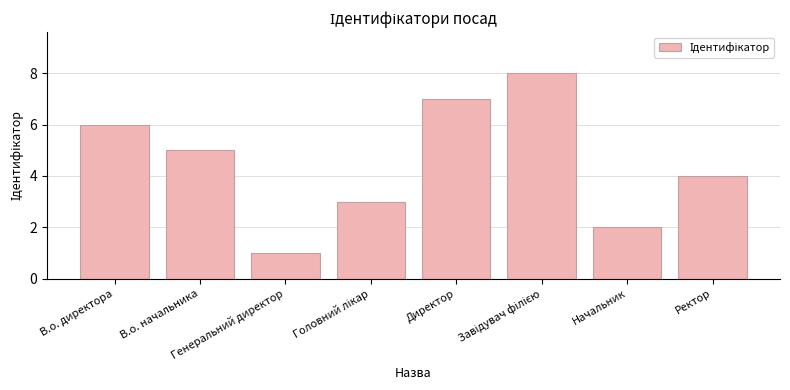

Are the bars horizontal?

No